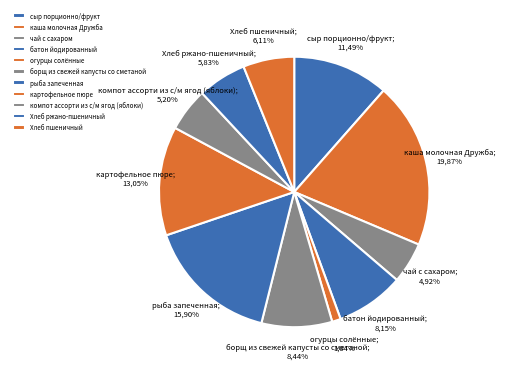

Which slice is the largest?

каша молочная Дружба